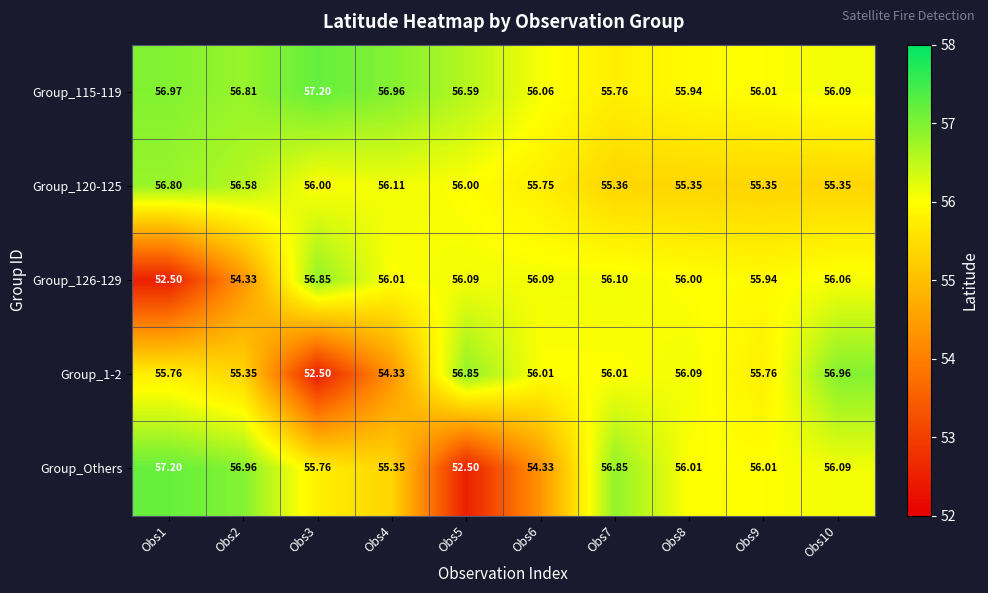

Which series has the largest range (max minus min)?

Group_Others